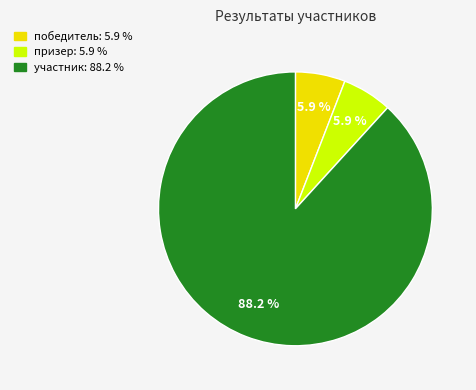

To the nearest percent, what is the combined percentage of победитель and призер?

12%